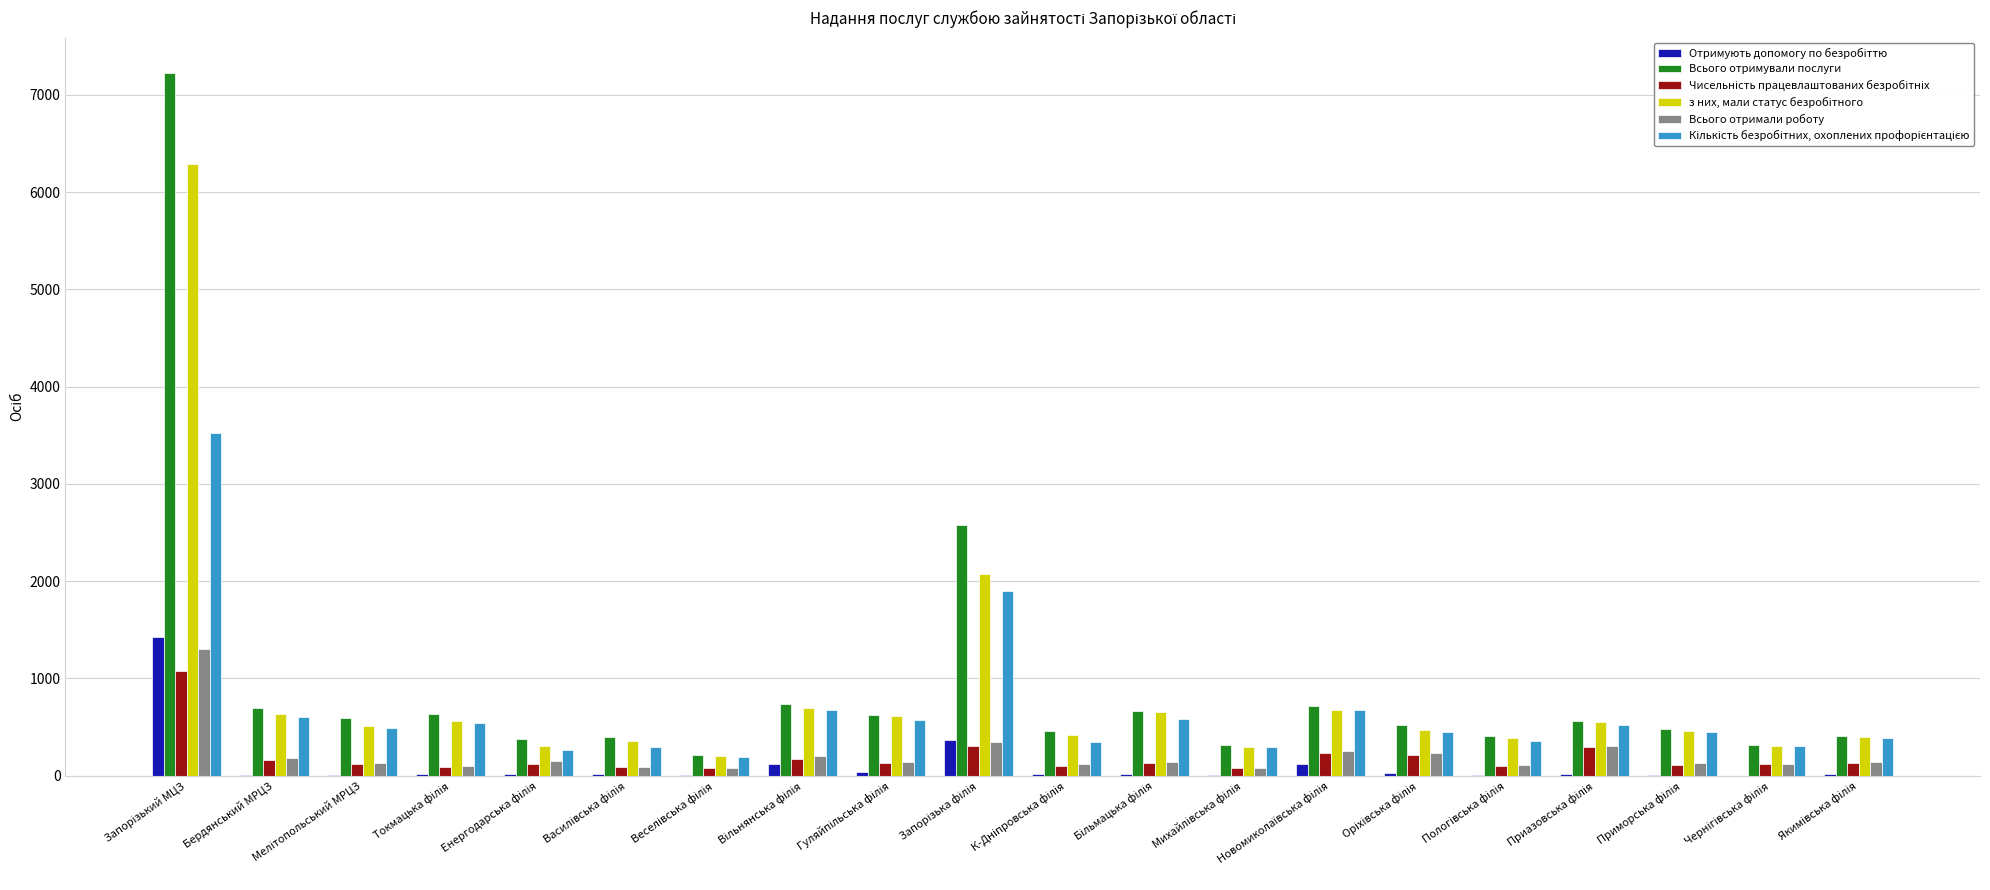

What is the greatest value displayed?

7227